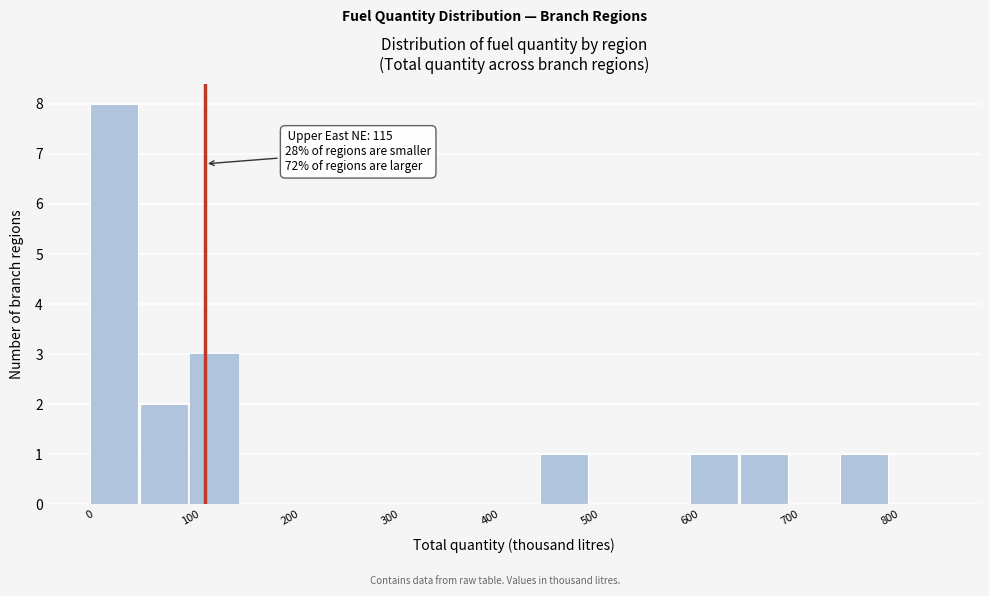

Over which range of the x-axis is the bar tallest?

0 to 50